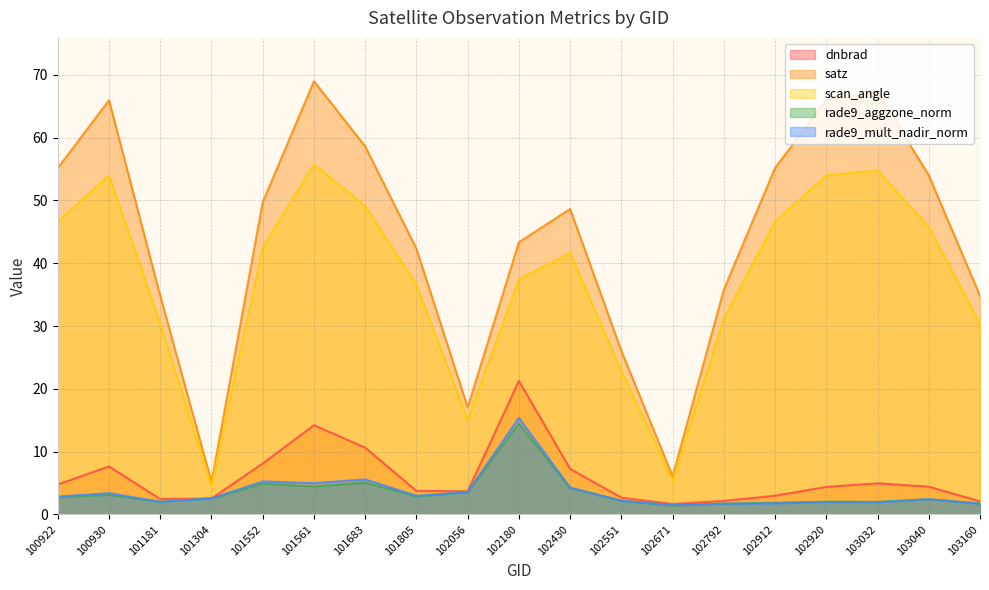

Which series has the largest range (max minus min)?

satz